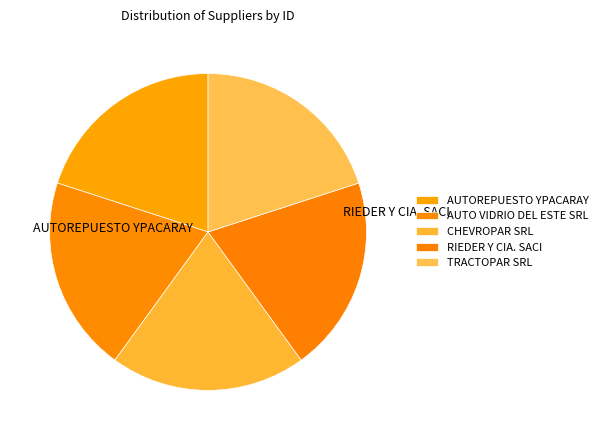

Rank the categories by value from highest to lowest.

RIEDER Y CIA. SACI, CHEVROPAR SRL, AUTO VIDRIO DEL ESTE SRL, AUTOREPUESTO YPACARAY, TRACTOPAR SRL